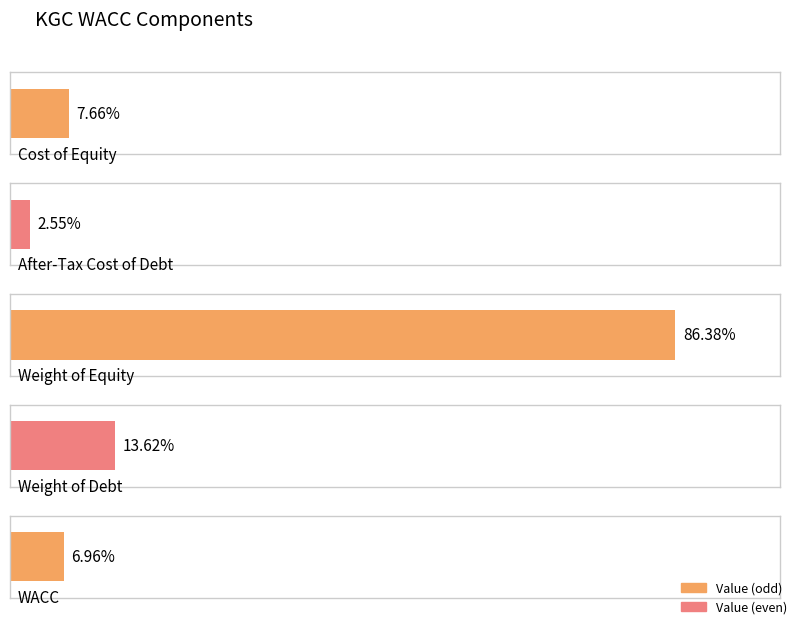

What is the difference between the values at Weight of Debt and Cost of Equity?

0.1